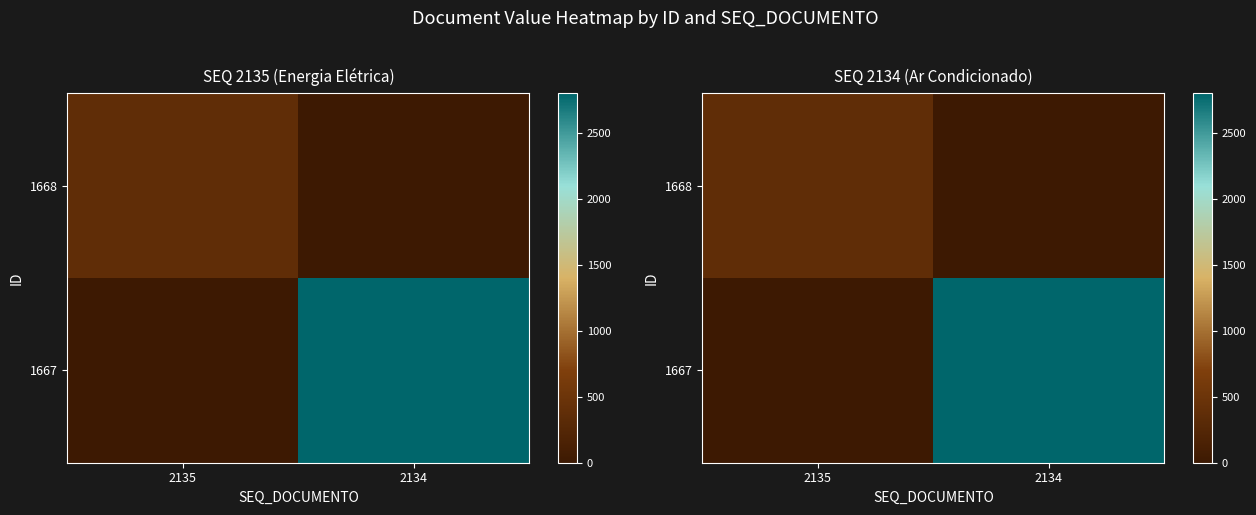

List the series in order of their peak value, highest first.

1667, 1668